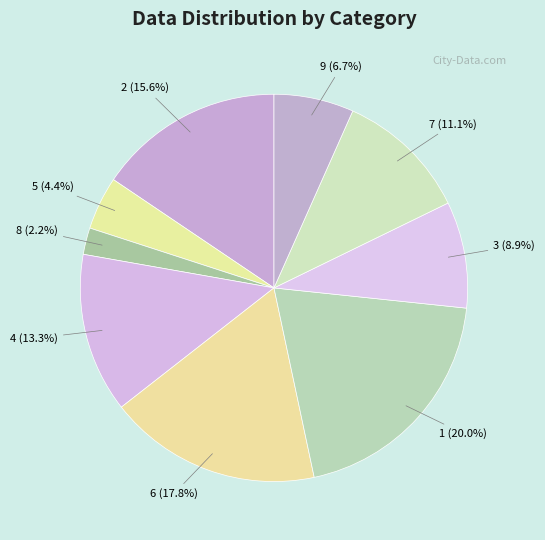

How many segments does this pie chart have?

9